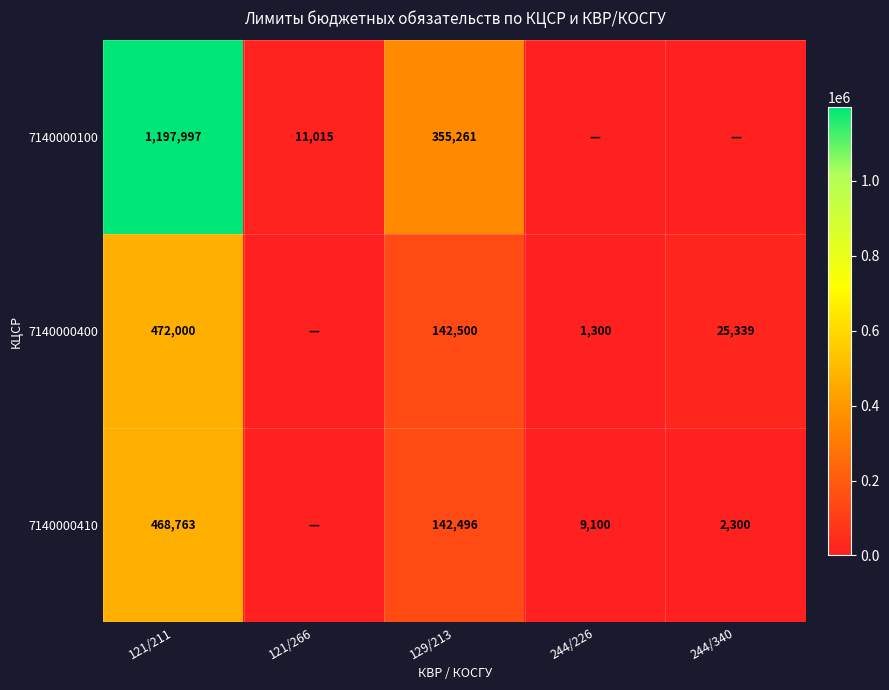

The value of 7140000100 at 129/213 is 355261. True or false?

True